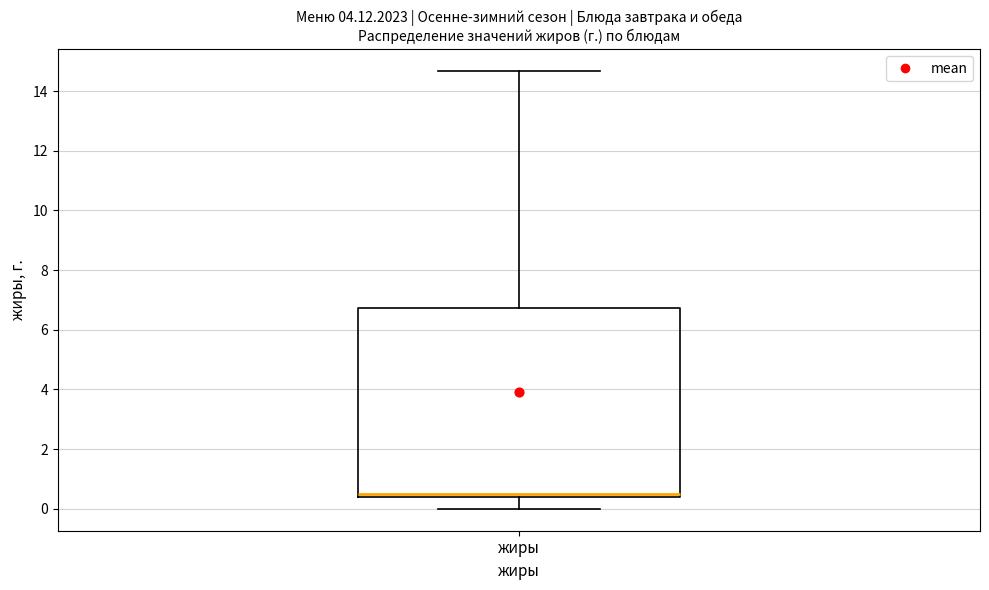

Read this box plot against the y-axis: the position of the median line, the range covered by the box, and the ends of both whiskers. The values are not printed on the chart, so give them approximately, as read against the axis.

median 0.6, box 0.4 to 6.8, whiskers 0.0 to 14.6